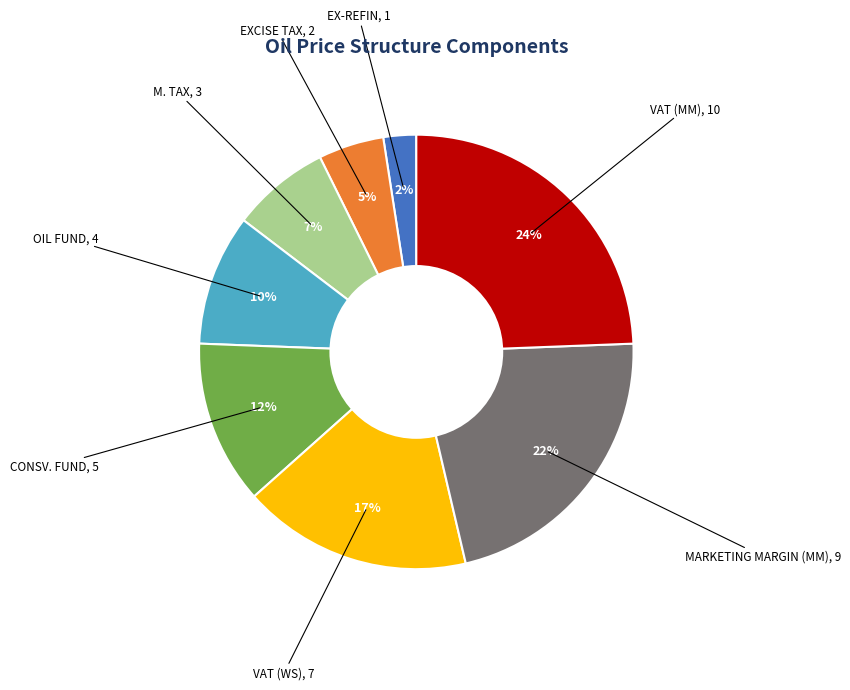

To the nearest percent, what is the difference between the largest and smallest slice percentages?

22%